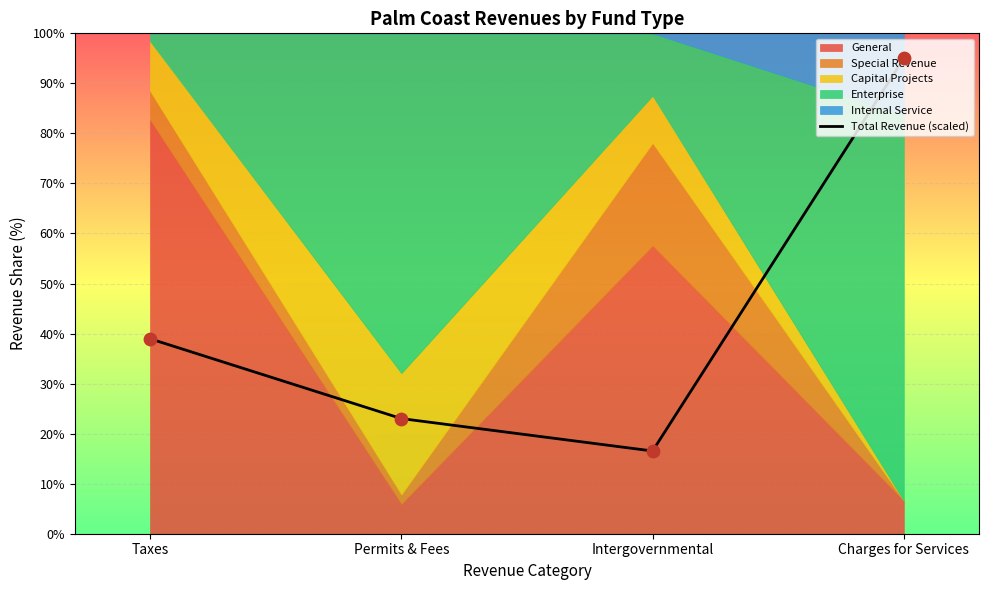

What is the change in value from Taxes to Permits & Fees?

-15.9